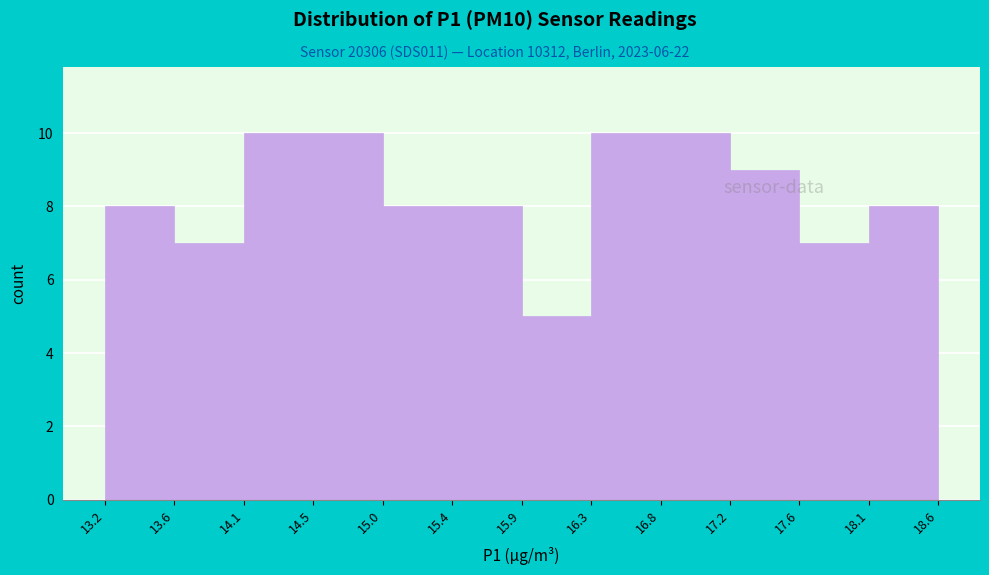

Reading left to right, transcribe this chart: for each bar, give the range it covers on the x-axis and its height. The values are not printed on the chart, so give them approximately, as read against the axis.

13.2 to 13.6: 8
13.6 to 14.1: 7
14.1 to 14.5: 10
14.5 to 15.0: 10
15.0 to 15.4: 8
15.4 to 15.9: 8
15.9 to 16.3: 5
16.3 to 16.8: 10
16.8 to 17.2: 10
17.2 to 17.6: 9
17.6 to 18.1: 7
18.1 to 18.6: 8